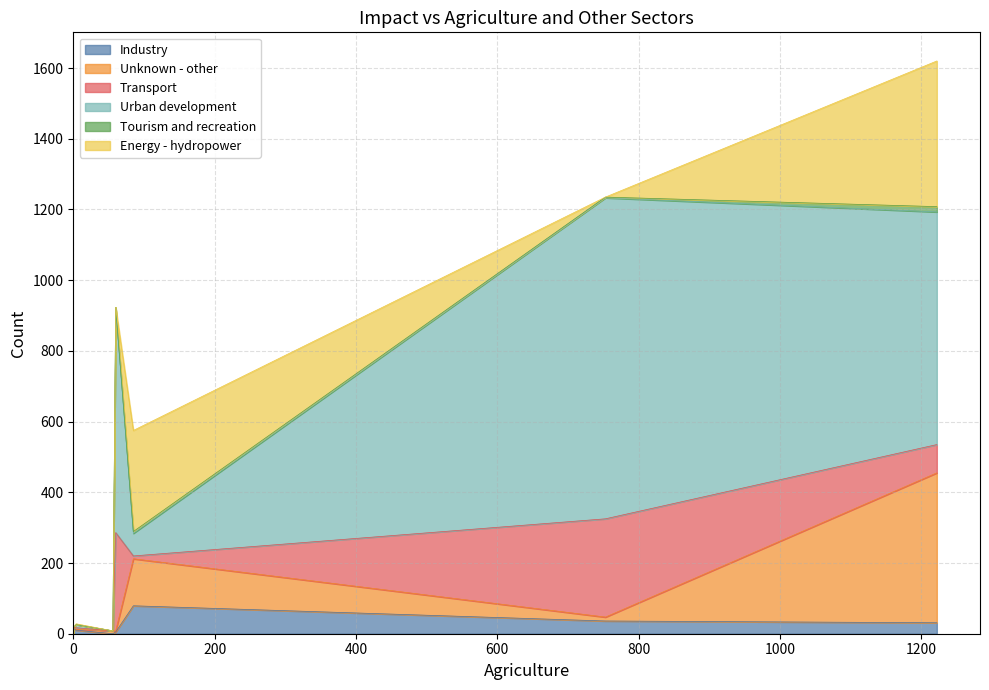

At which label does Unknown - other reach its peak?

1222